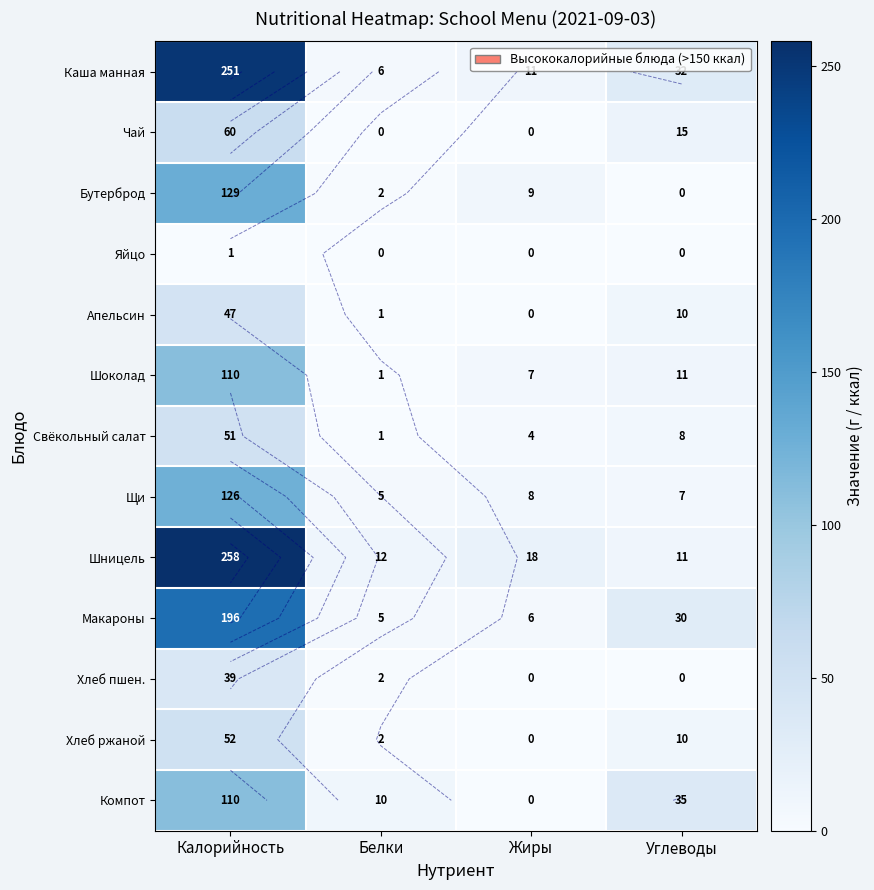

What is the difference between the second highest and second lowest values in the Каша манная series?

21